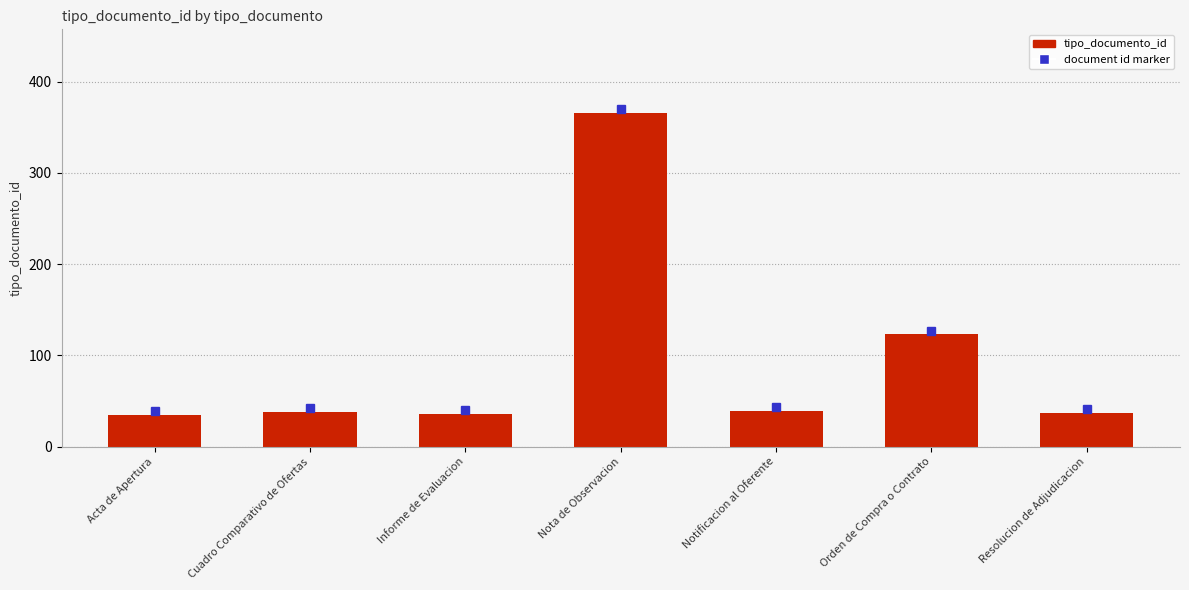

The chart shows a value of 63 at Informe de Evaluacion. True or false?

False